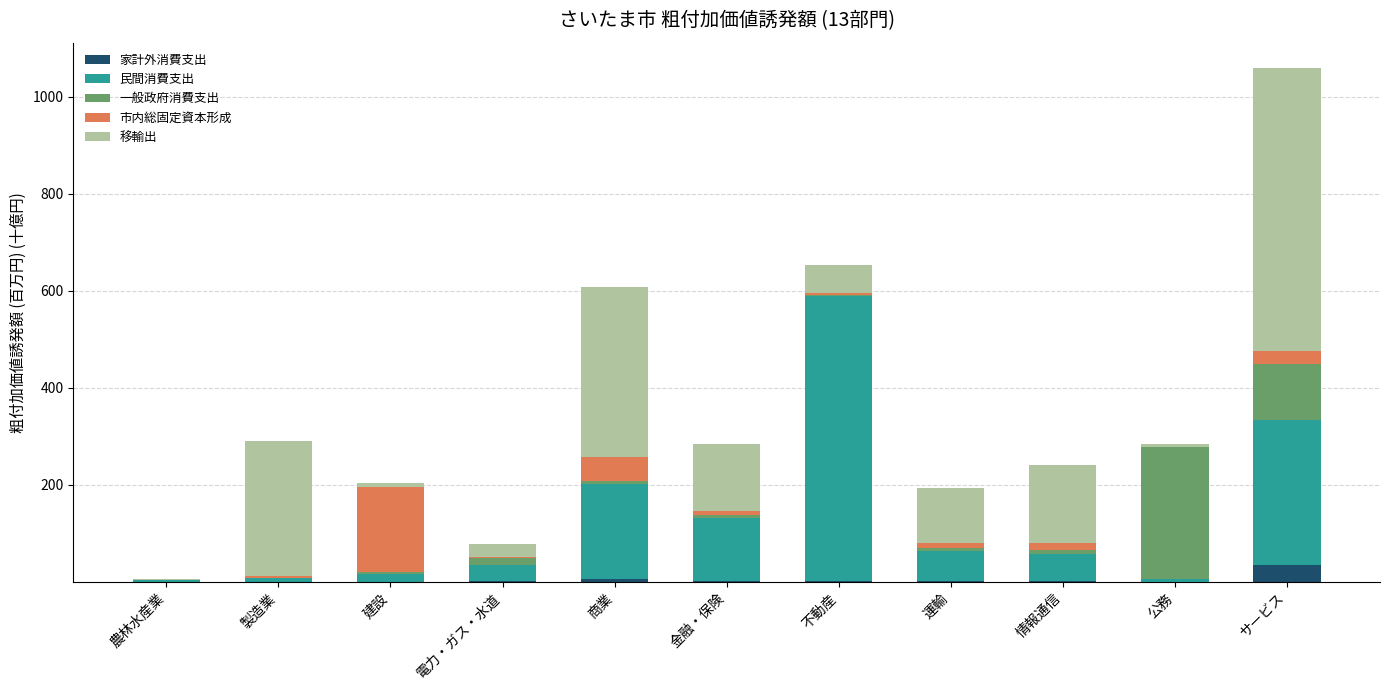

Which category has the highest value in the 家計外消費支出 series?

サービス